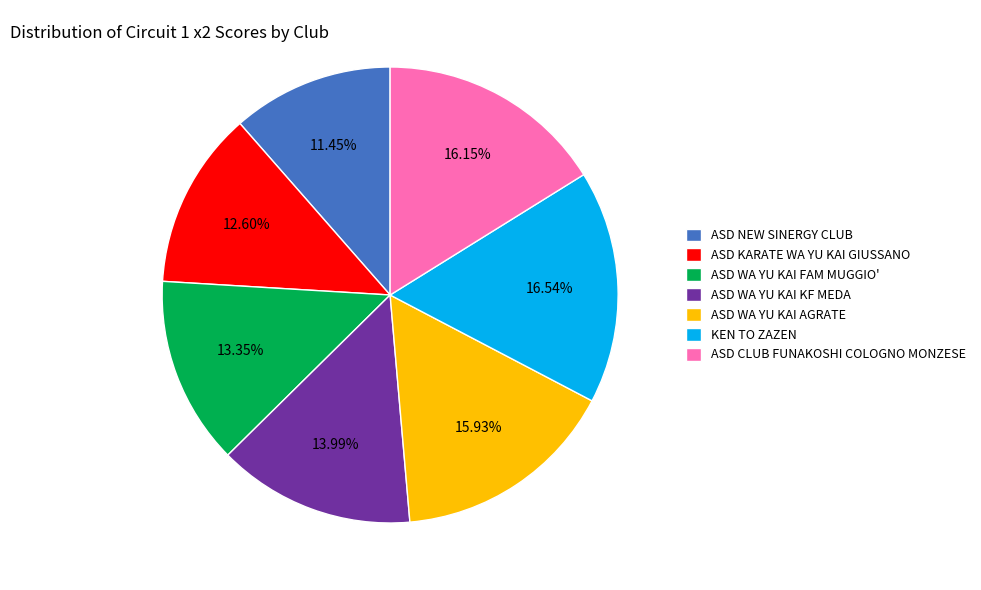

Combined, what portion of the pie is ASD WA YU KAI KF MEDA and ASD WA YU KAI FAM MUGGIO'?

27.3%